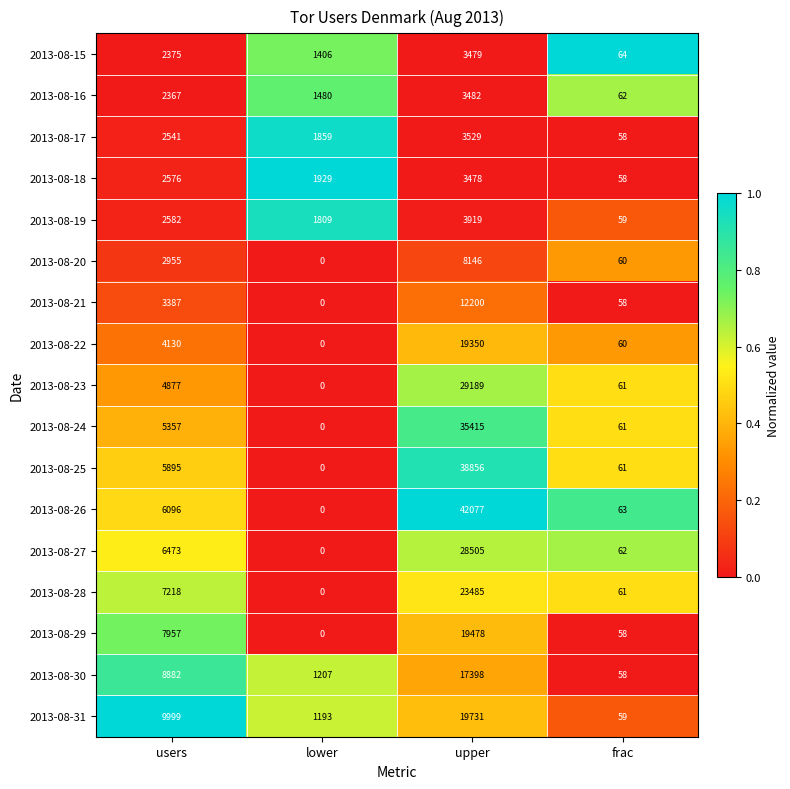

What is the average value of the 2013-08-17 series?

1997